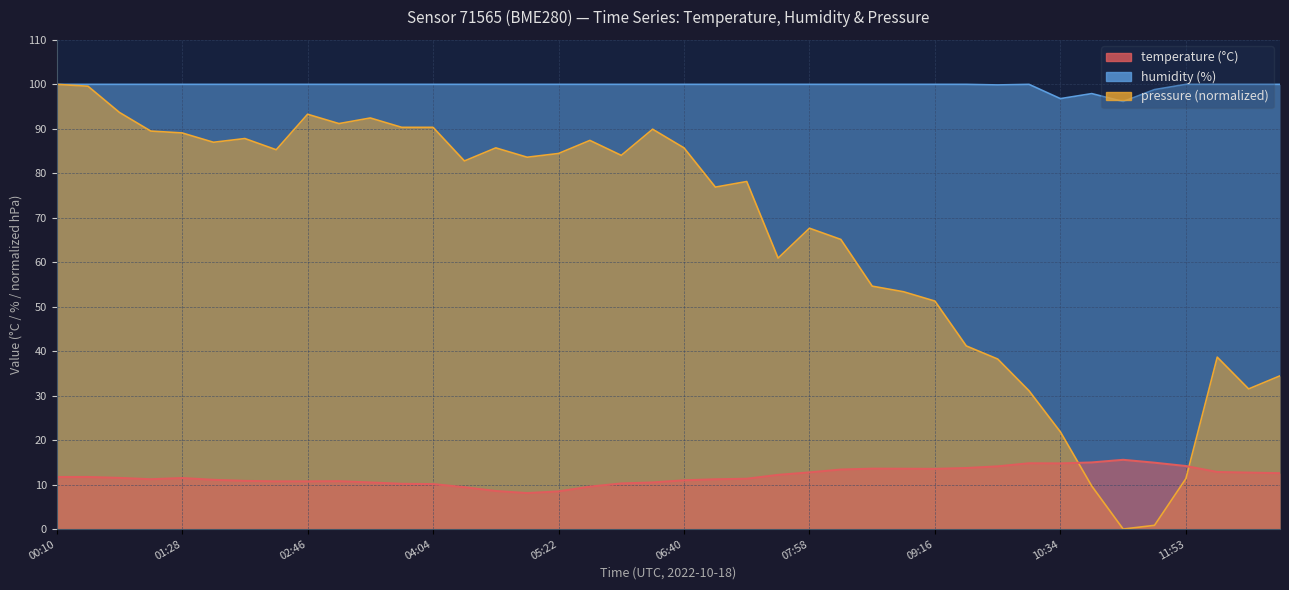

What is the minimum value for humidity?

96.1